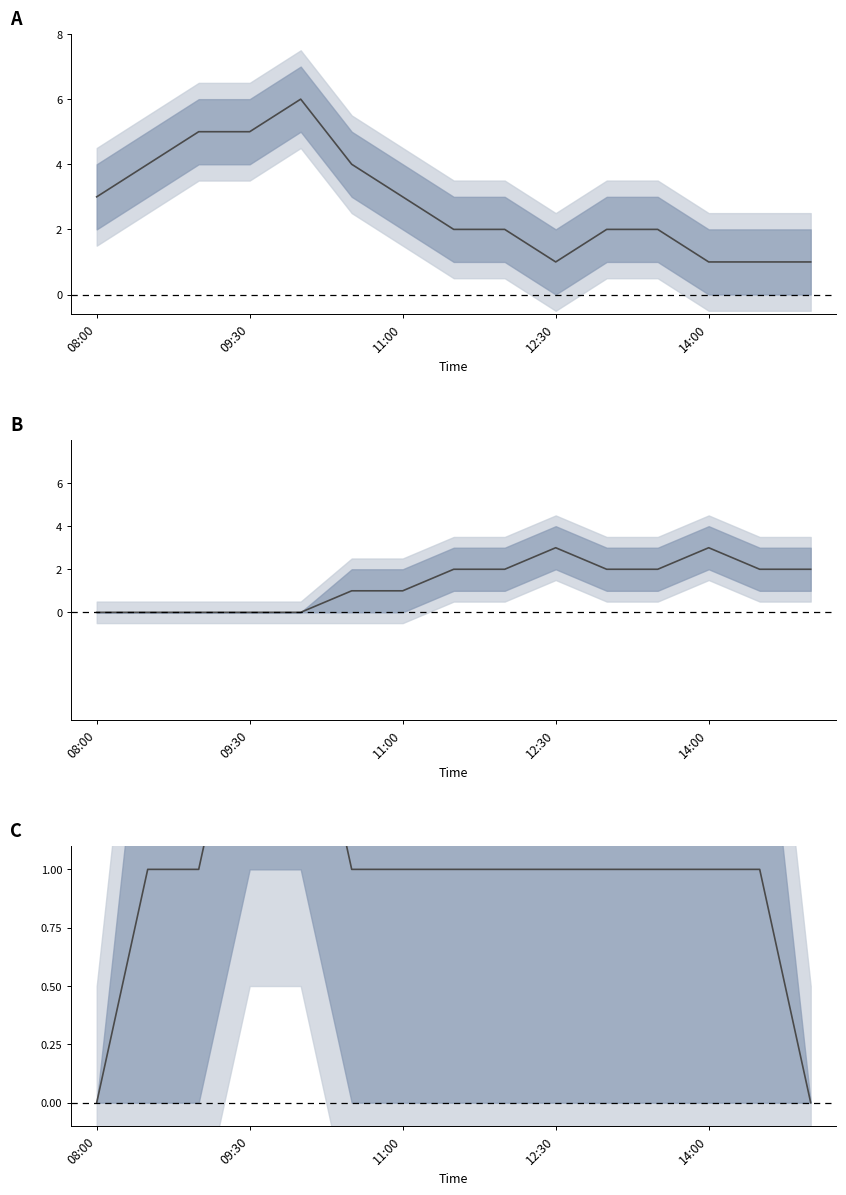

How many lines are shown in the chart?

3